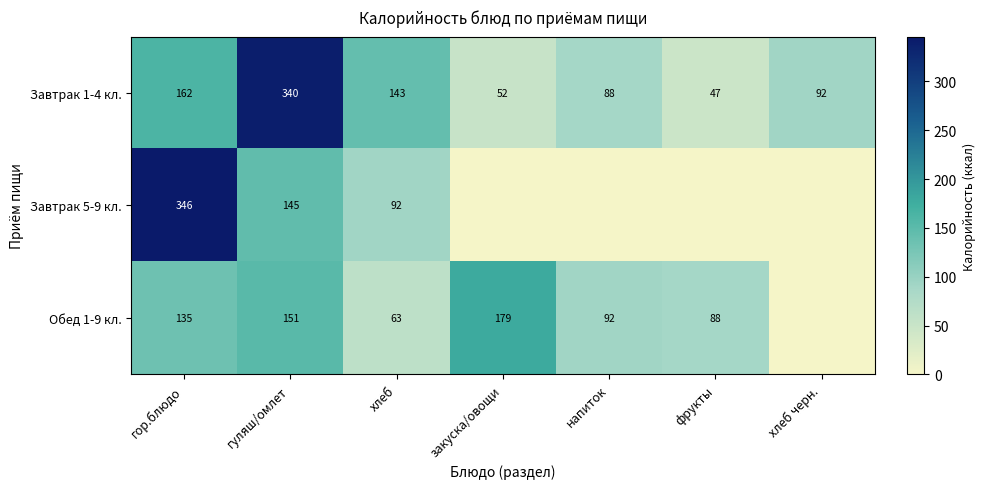

Is it true that Обед 1-9 кл. equals 217 at гор.блюдо?

False